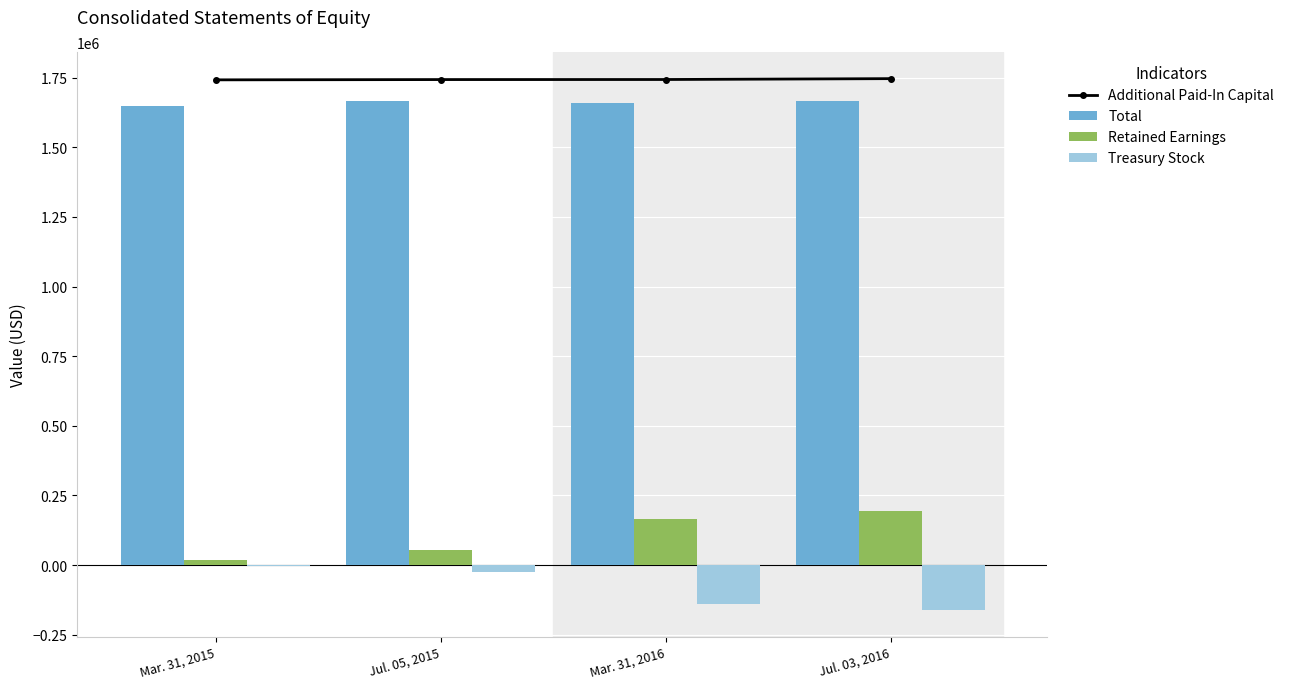

What is the maximum value shown in the chart?

1746469